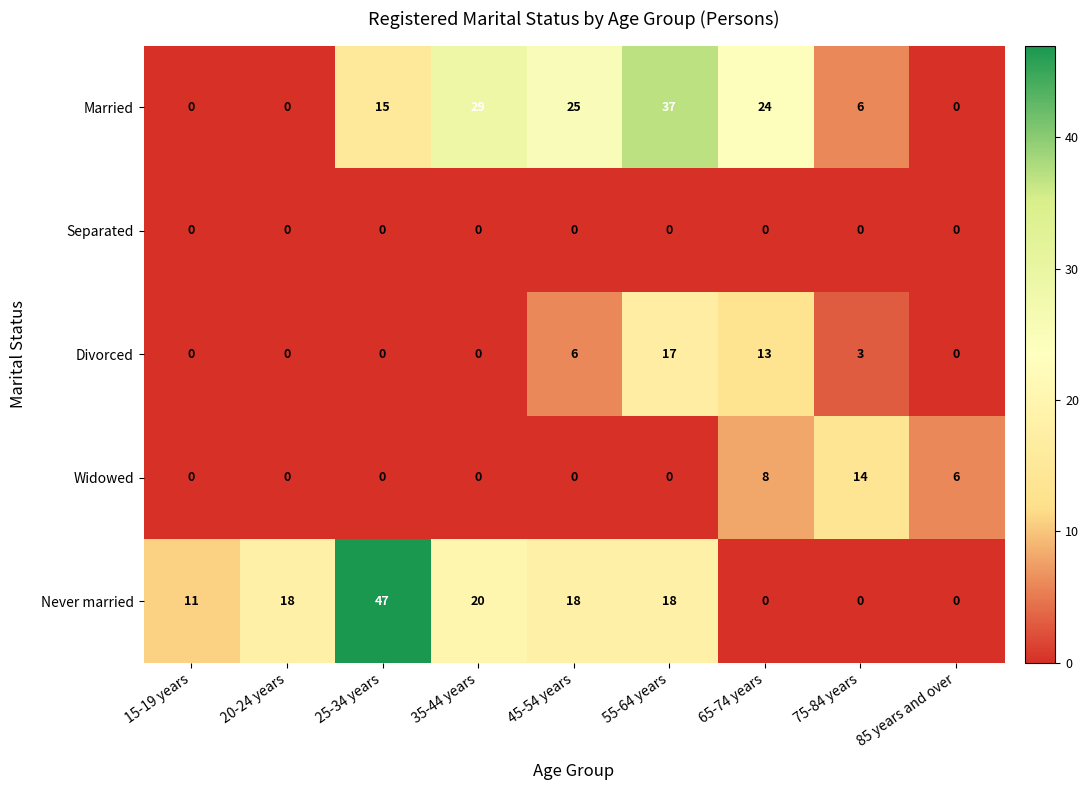

What is the difference between the highest and lowest values at 35-44 years?

29